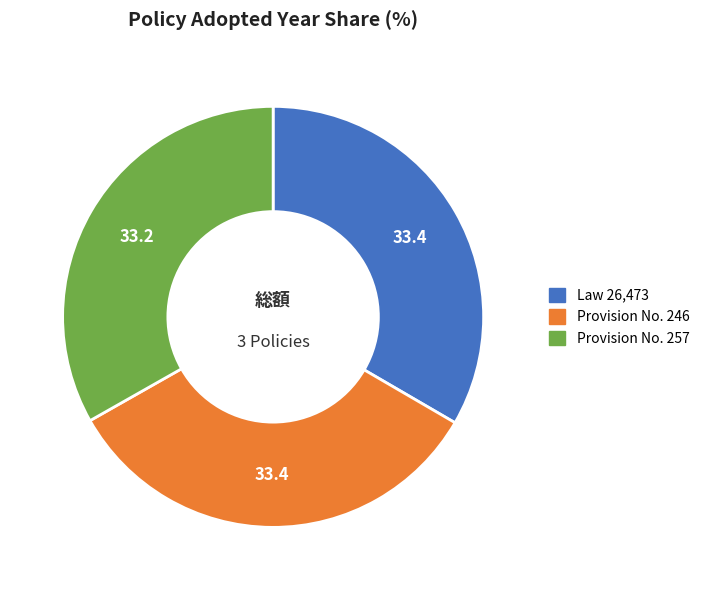

How many slices are in this pie chart?

3